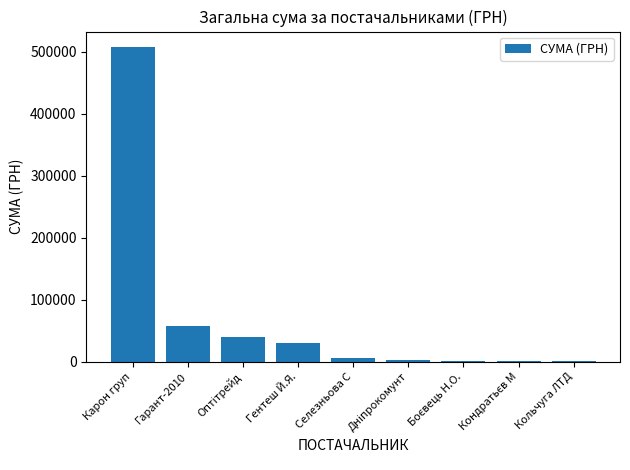

At which label does the data first exceed 5400?

Карон груп